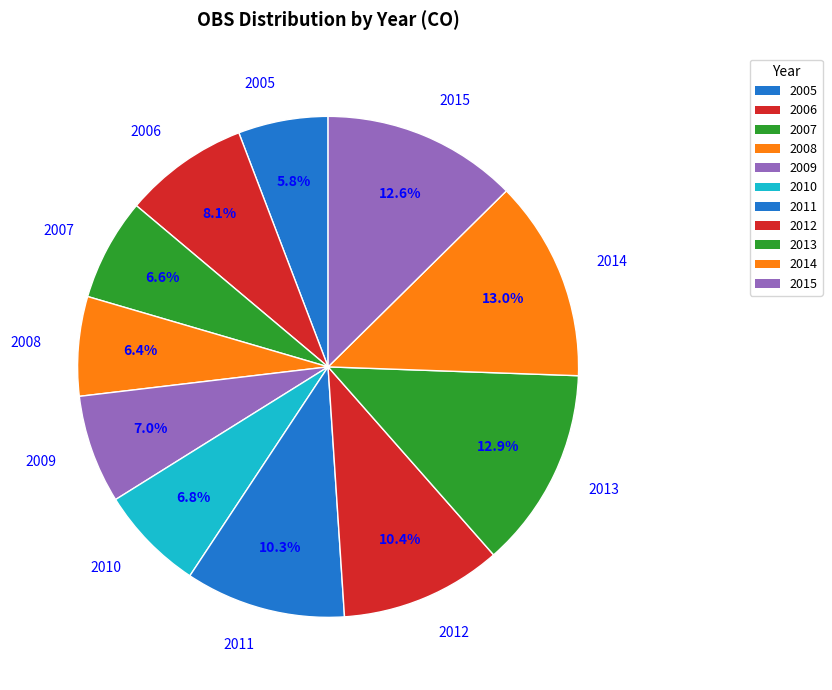

How many segments does this pie chart have?

11